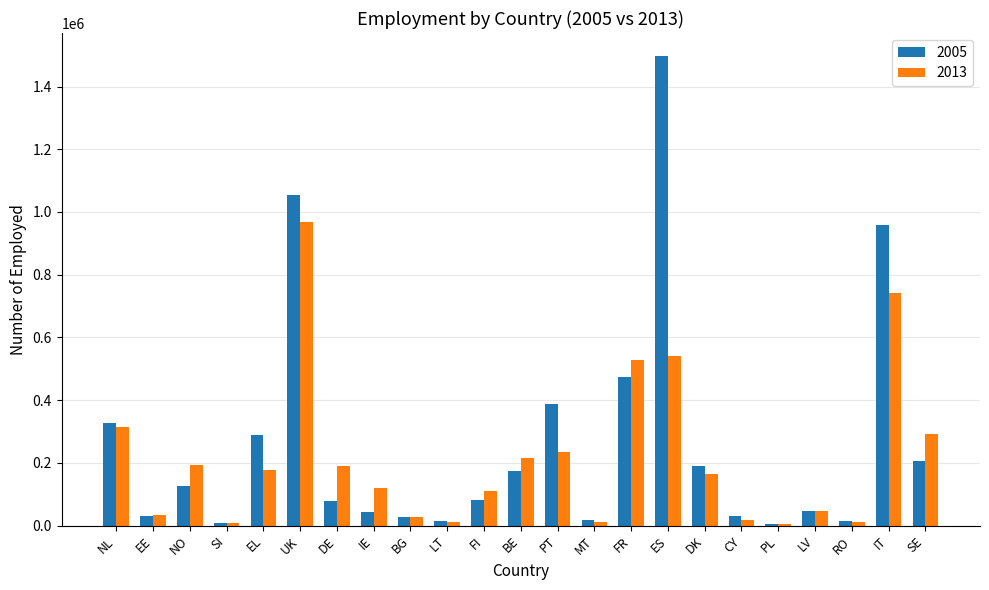

Which category has the highest value across all series?

ES